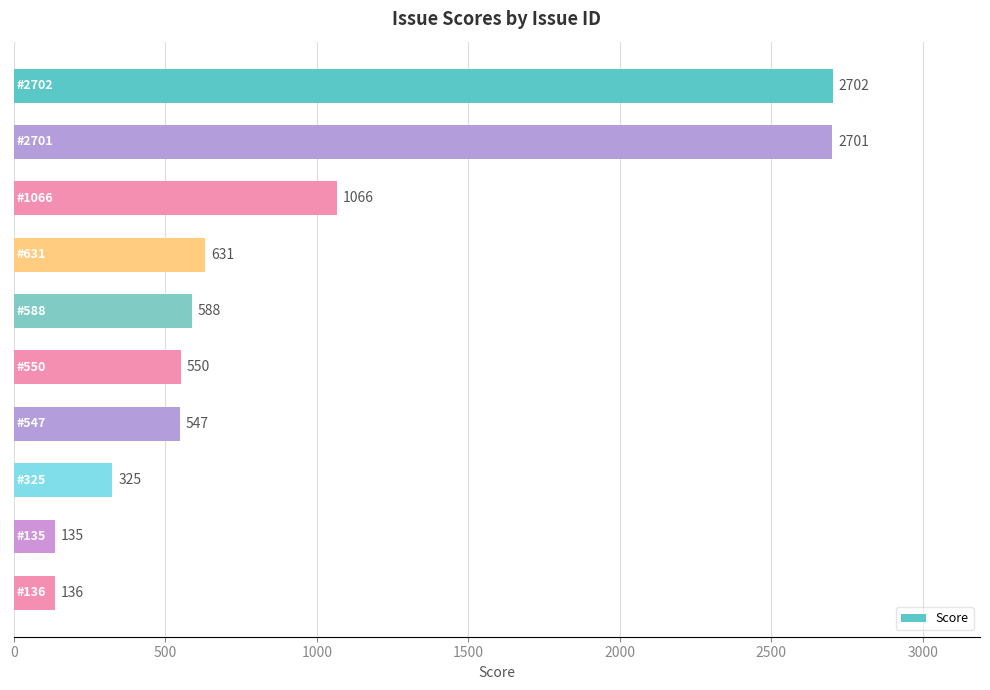

Are the bars horizontal?

Yes